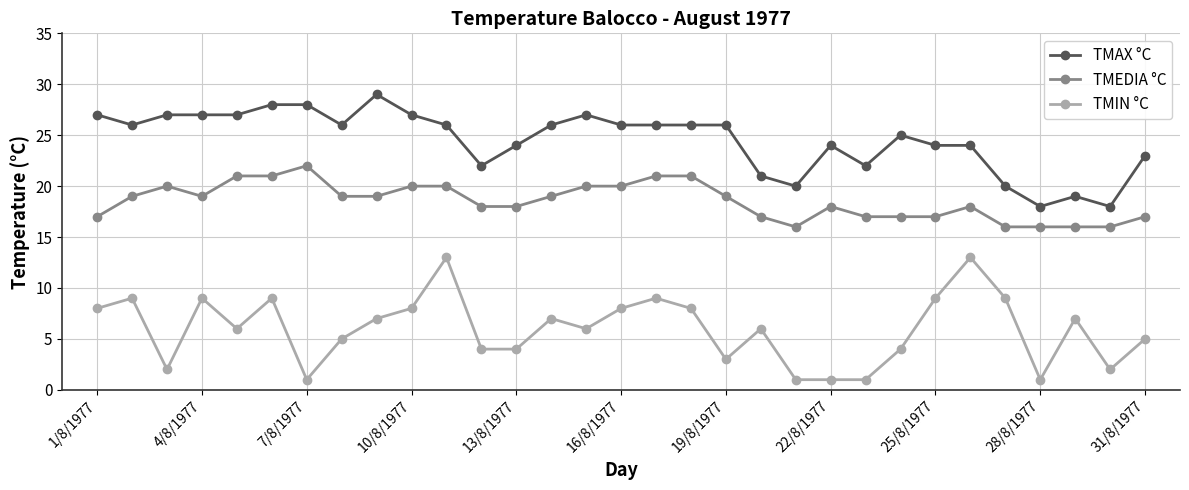

Which series has the largest range (max minus min)?

TMIN °C